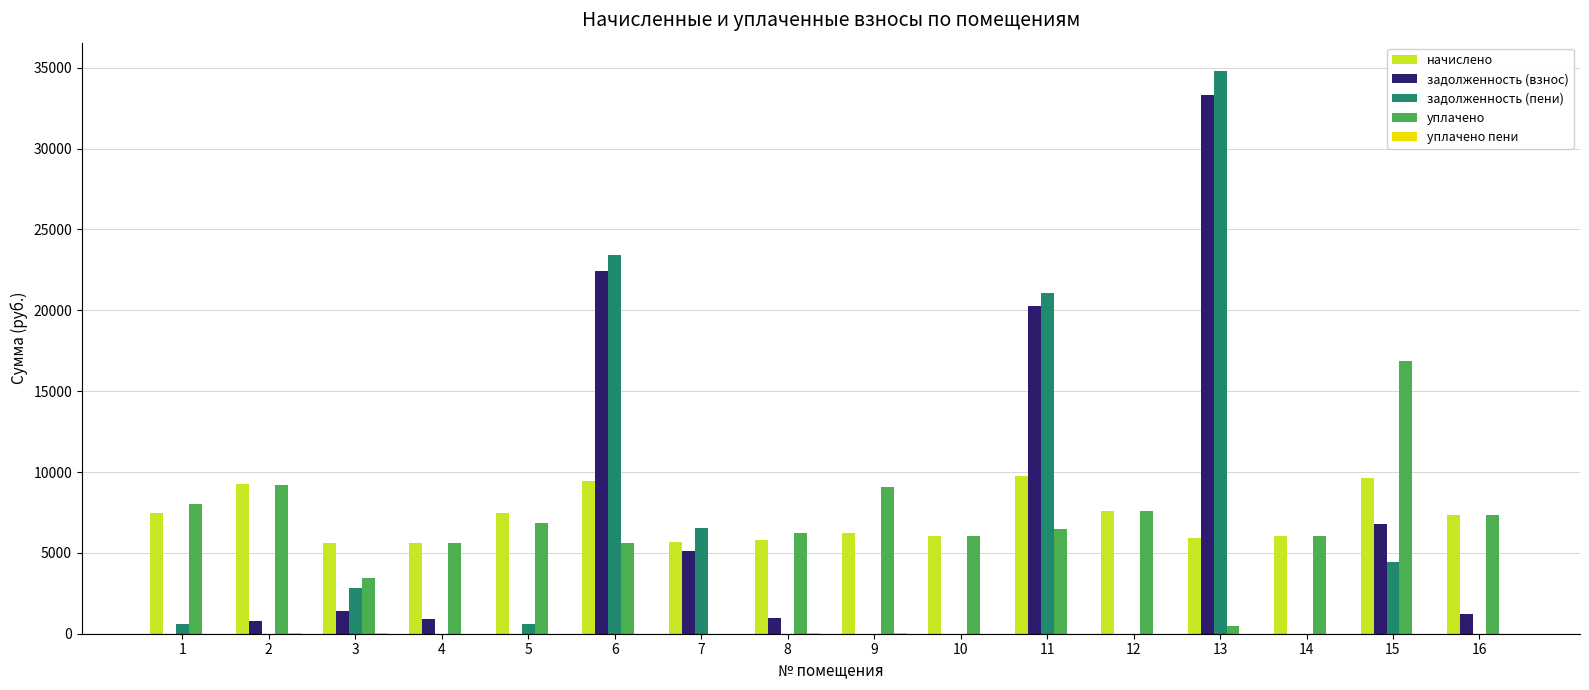

How many values in the начислено series exceed 7369?

8